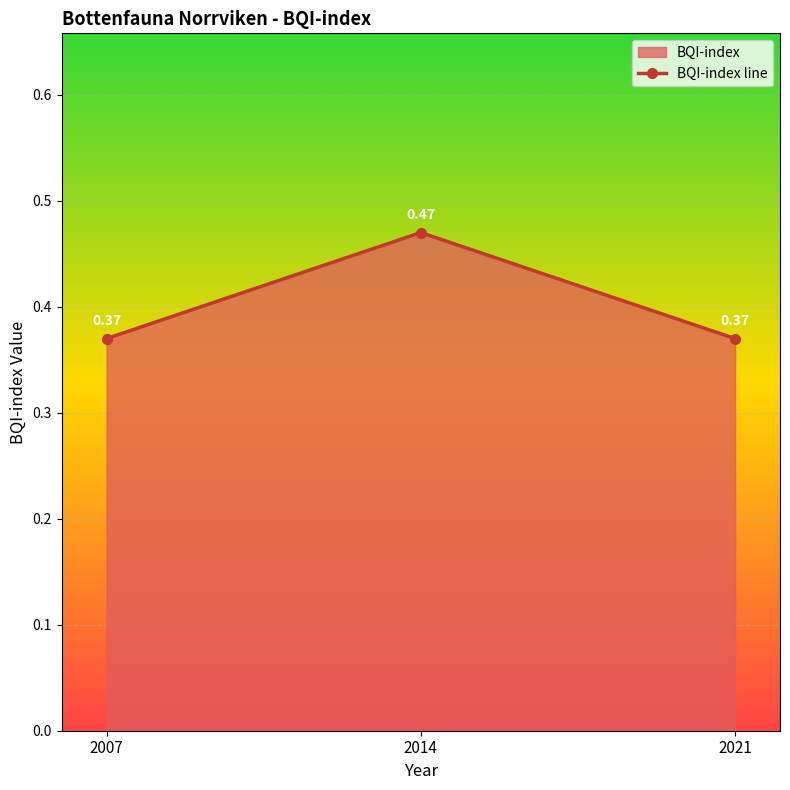

How many lines are shown in the chart?

1